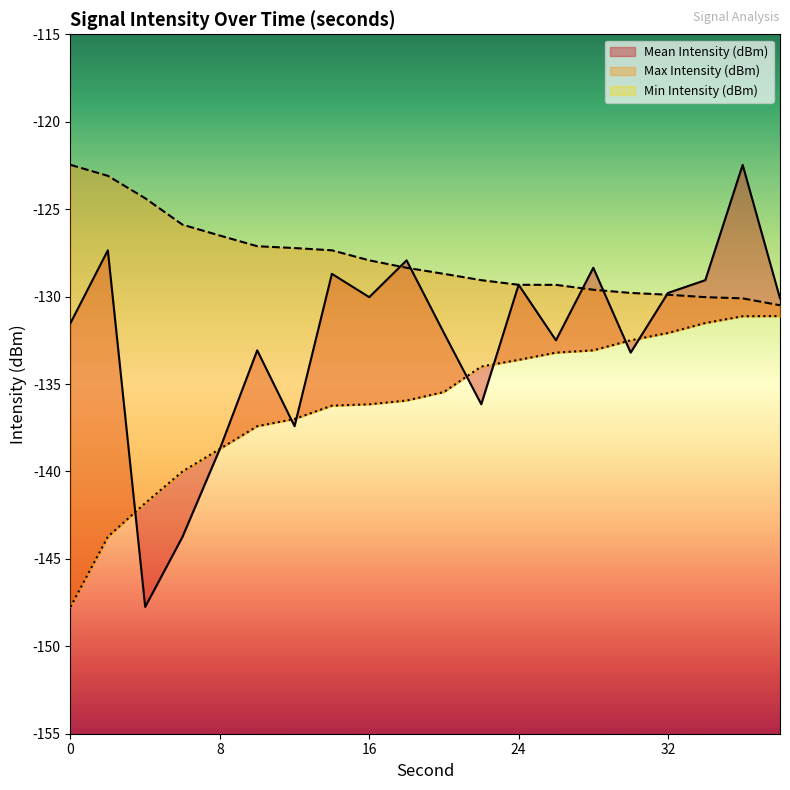

Is the value of Mean Intensity (dBm) at 28 greater than the value of Max Intensity (dBm) at 4?

No